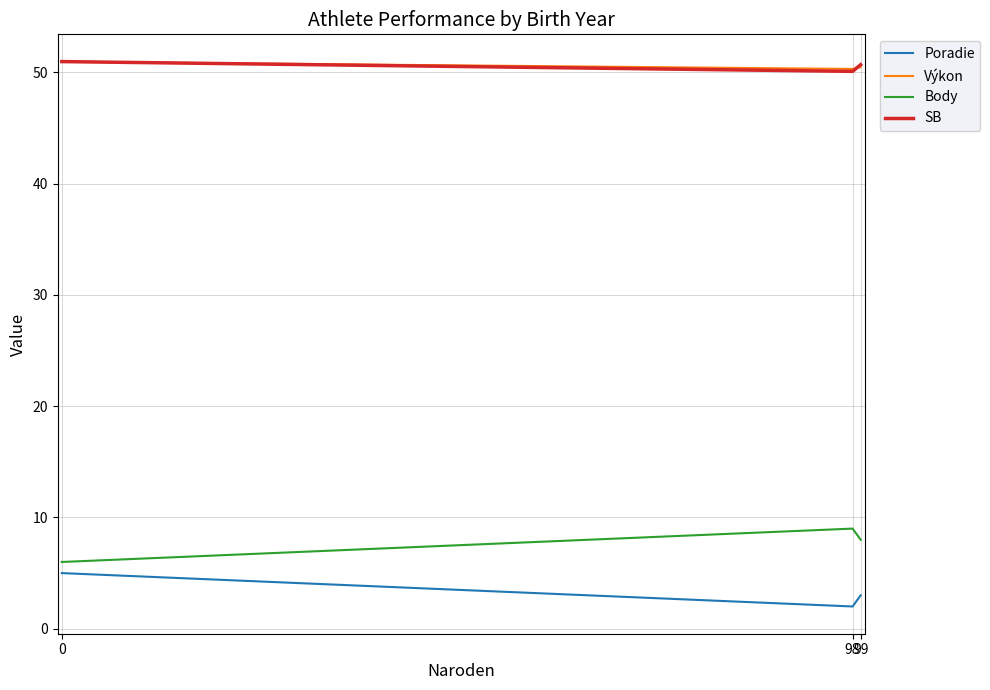

The value of SB at 0 is 51.0. True or false?

True